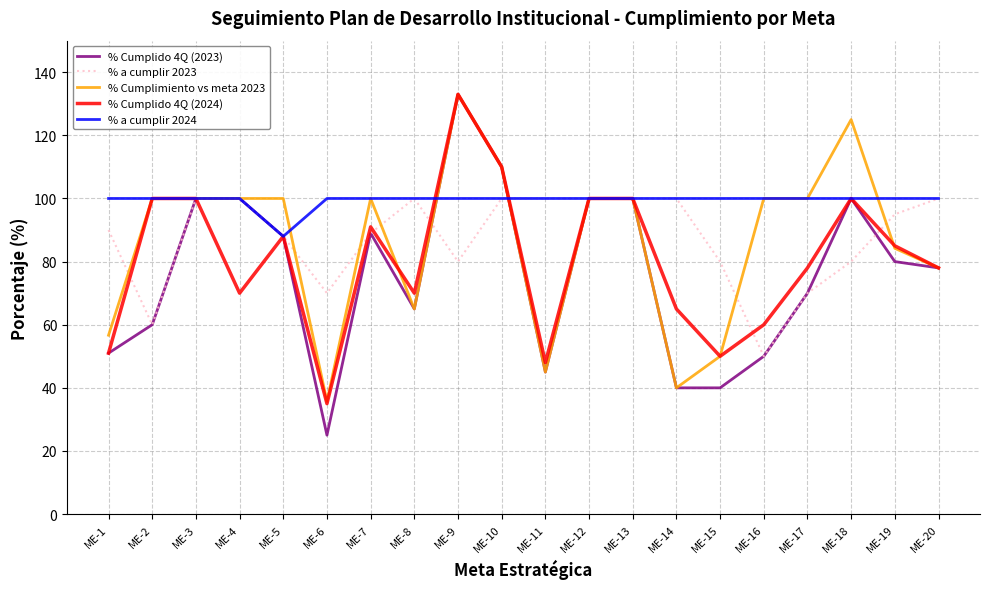

The value of % a cumplir 2024 at ME-13 is 100.0. True or false?

True